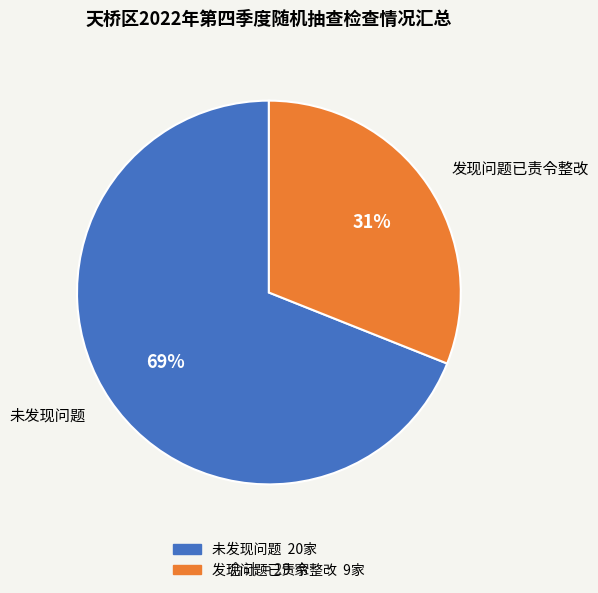

Is it true that 发现问题已责令整改 is 23% of the pie?

False